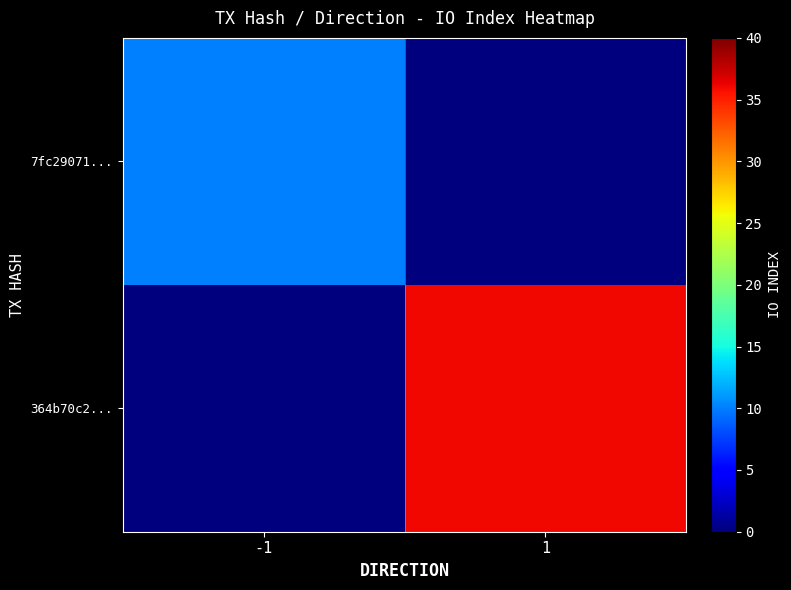

Reading left to right, list all the values displayed in this chart.

7fc29071...: -1=10	1=0
364b70c2...: -1=0	1=36